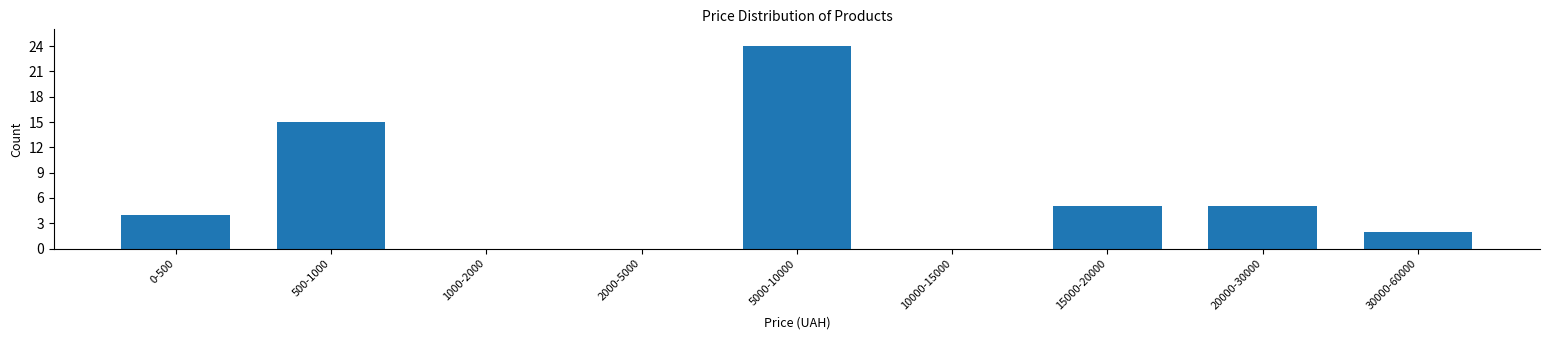

Reading left to right, extract all data points from this chart.

0-500=4	500-1000=15	1000-2000=0	2000-5000=0	5000-10000=24	10000-15000=0	15000-20000=5	20000-30000=5	30000-60000=2